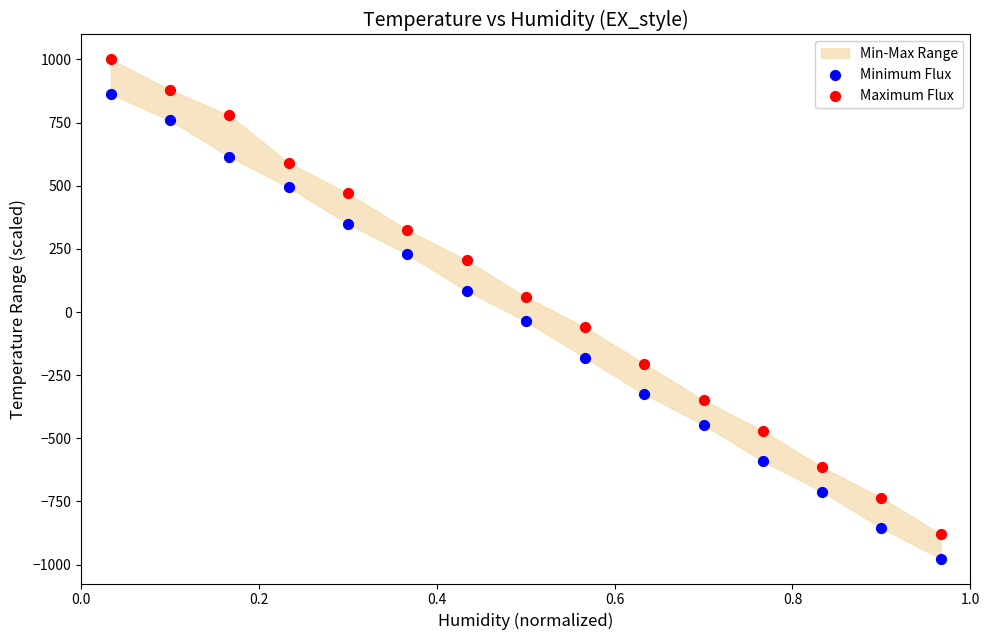

Which series reaches the minimum Y coordinate?

Minimum Flux